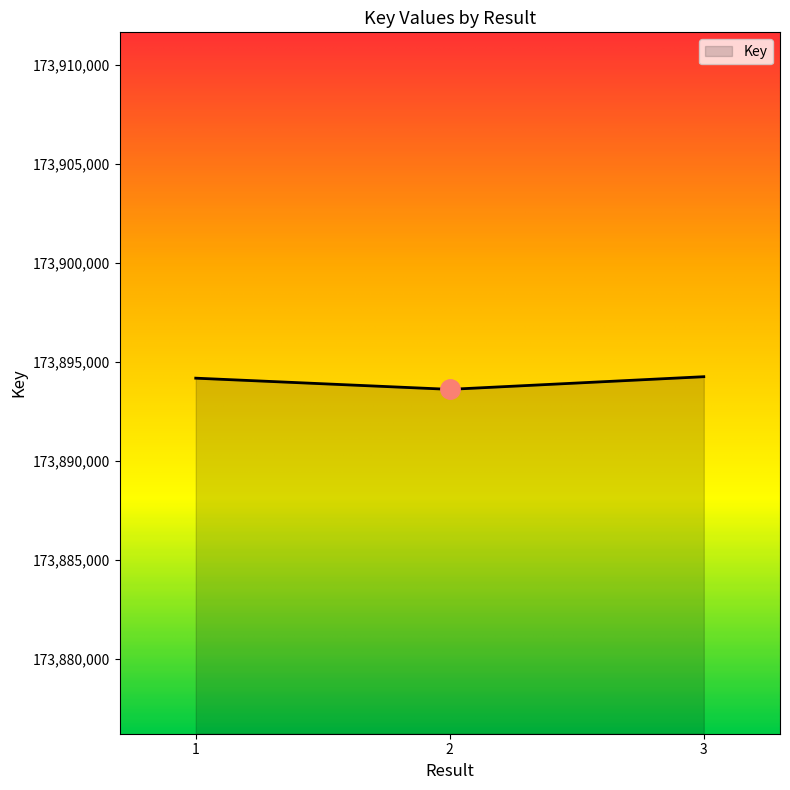

How many categories are shown in the chart?

3